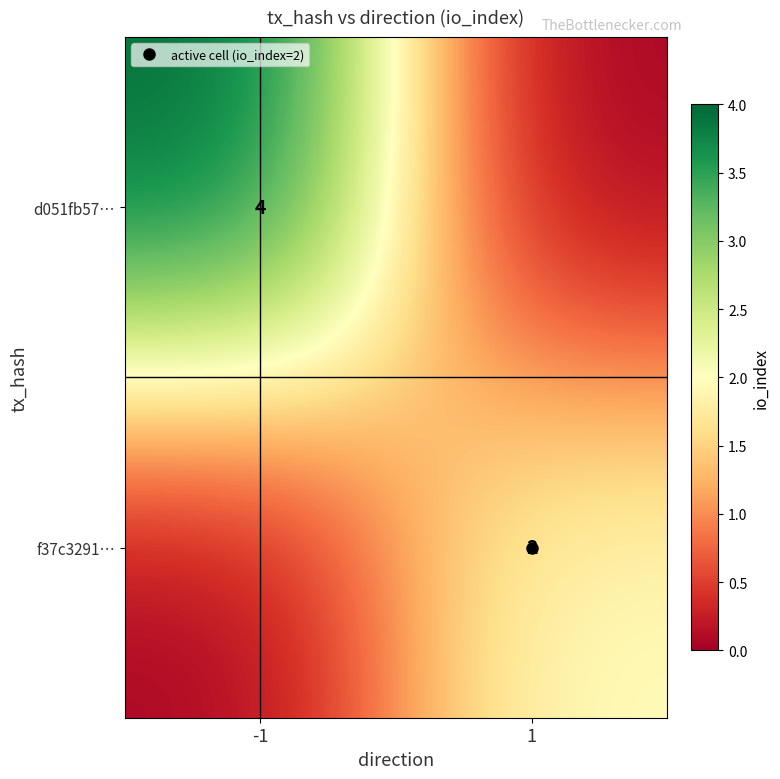

Rank the series by their maximum value, from lowest to highest.

f37c3291…, d051fb57…